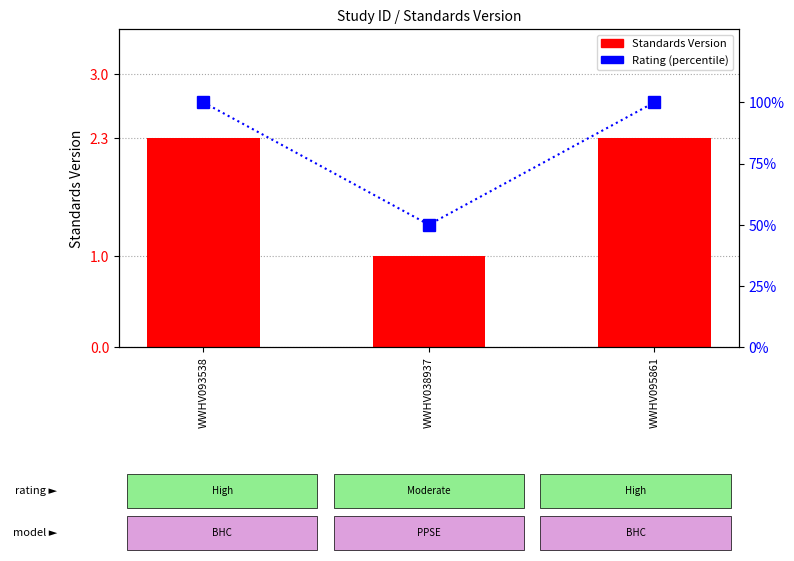

What is the label of the 1st bar from the left?

WWHV093538